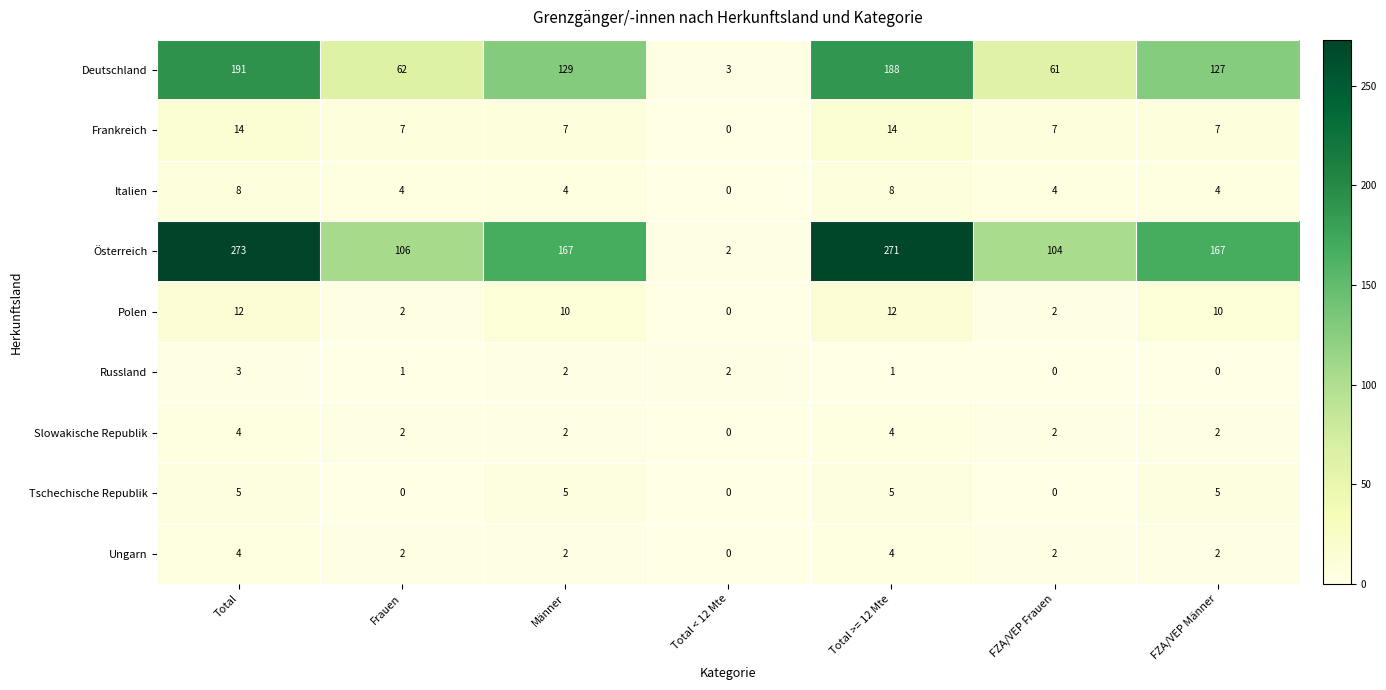

At which label does Polen first exceed 10?

Total